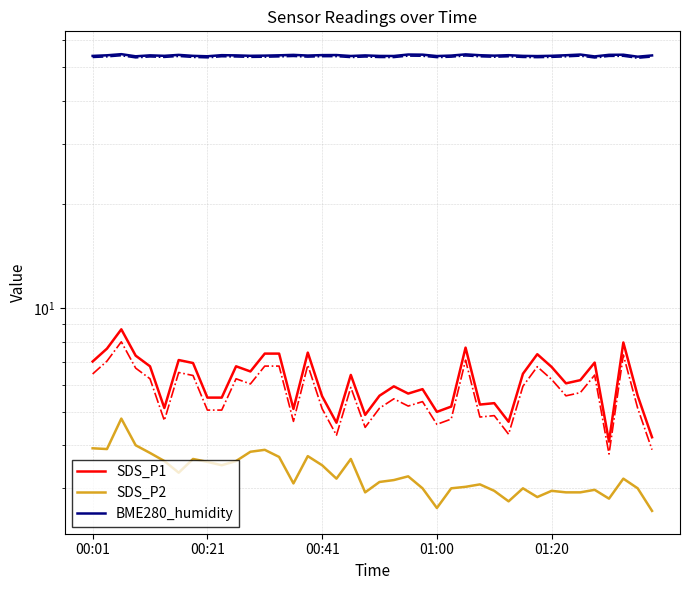

Is it true that SDS_P2 equals 6.5 at 01:20?

False